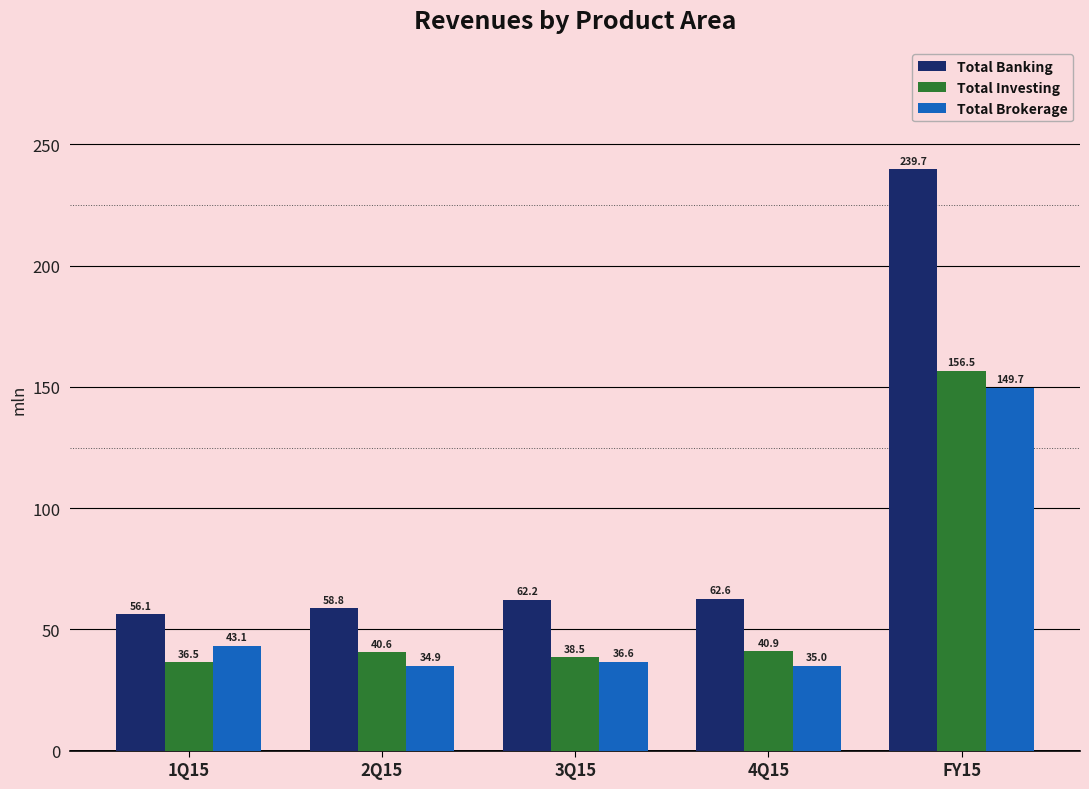

The Total Brokerage series shows 34.9 at 2Q15. True or false?

True